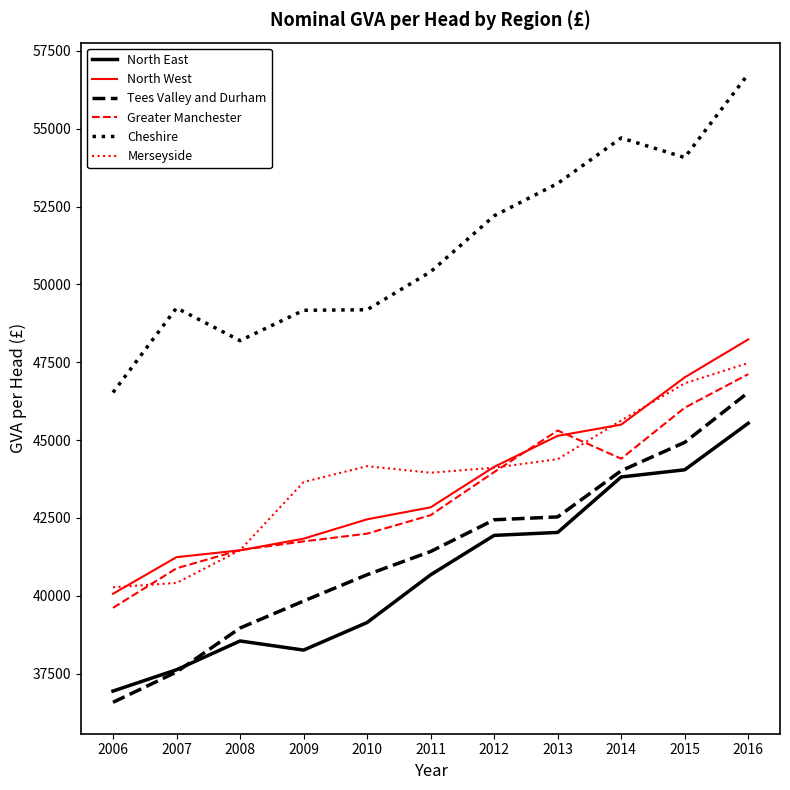

True or false: North East and Greater Manchester cross at least once.

False